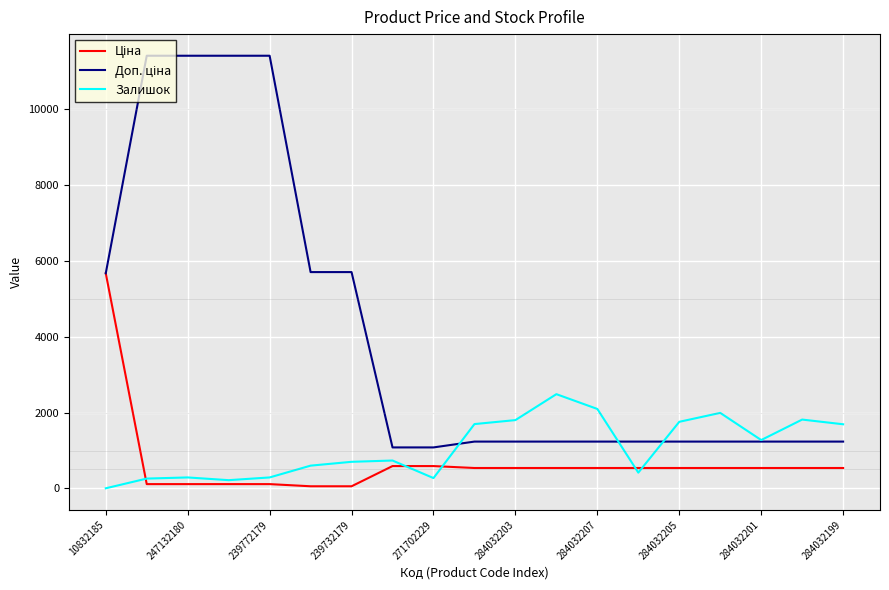

What is the maximum value shown in the chart?

11410.0